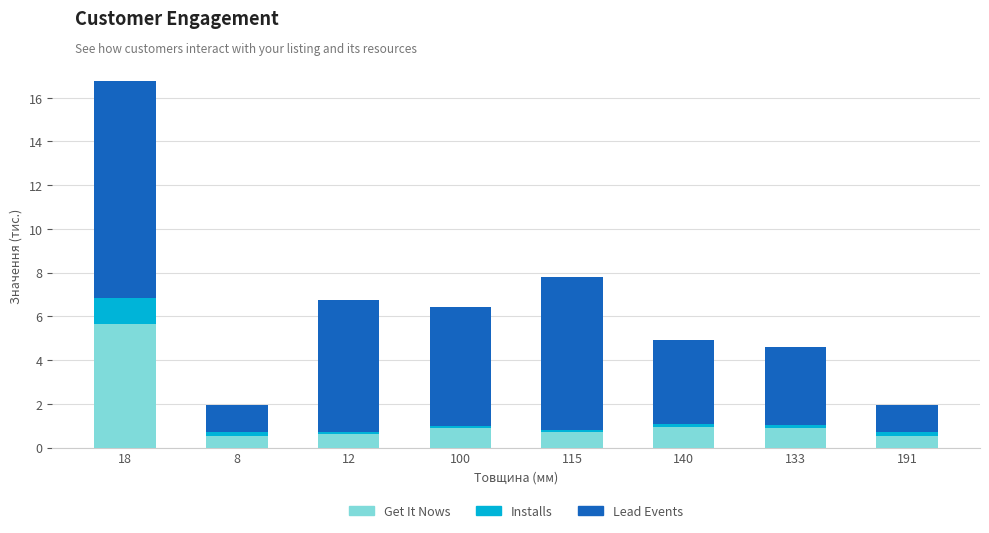

At which category is the sum across all series the highest?

18